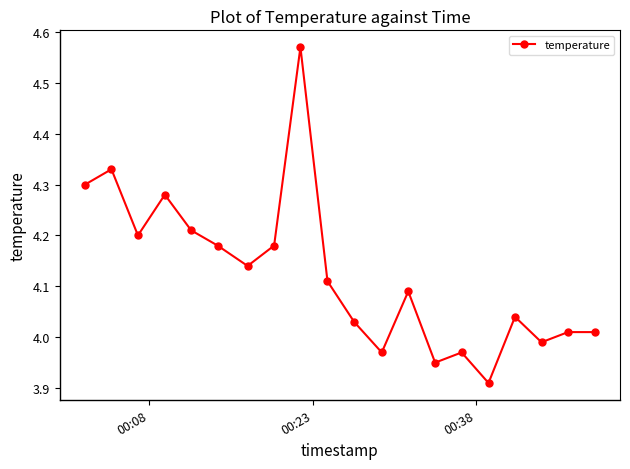

How many interior local valleys (lower than both neighbors) does the data have?

6